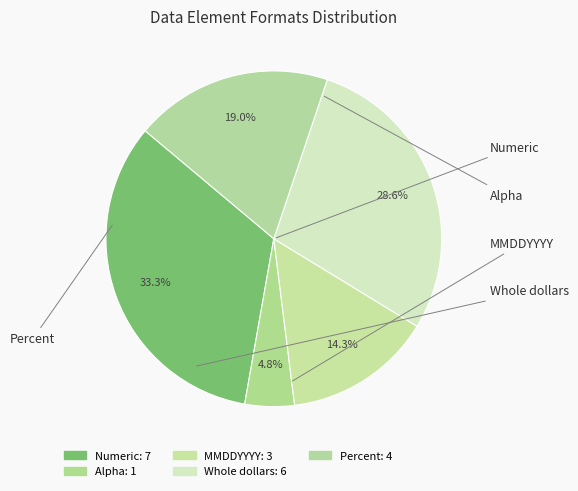

How many segments does this pie chart have?

5